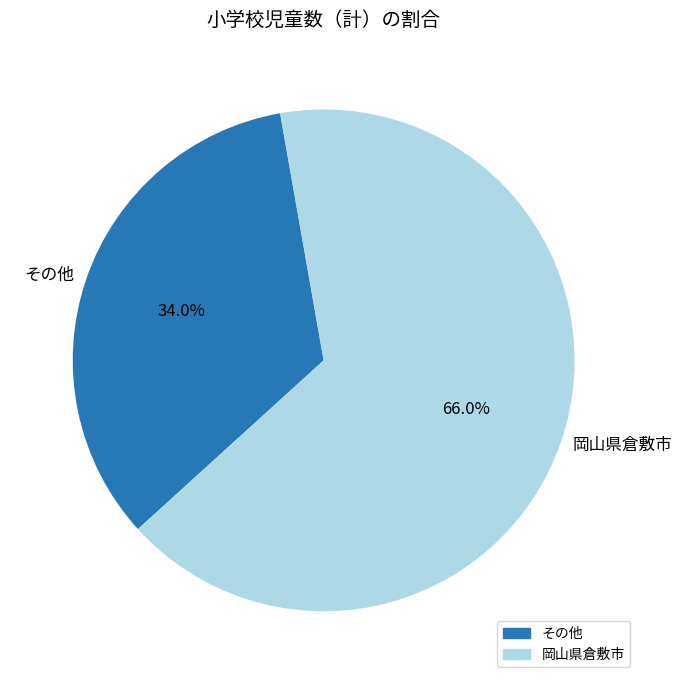

Is 岡山県倉敷市 the majority of the pie?

Yes